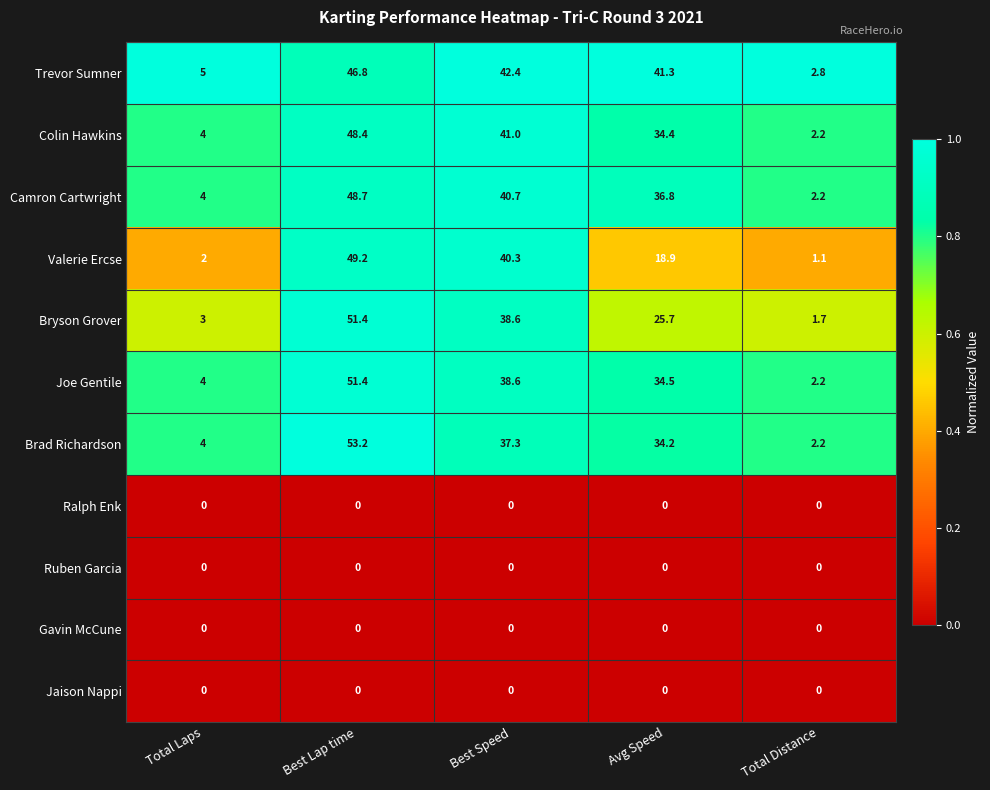

Count the number of data series in this chart.

11